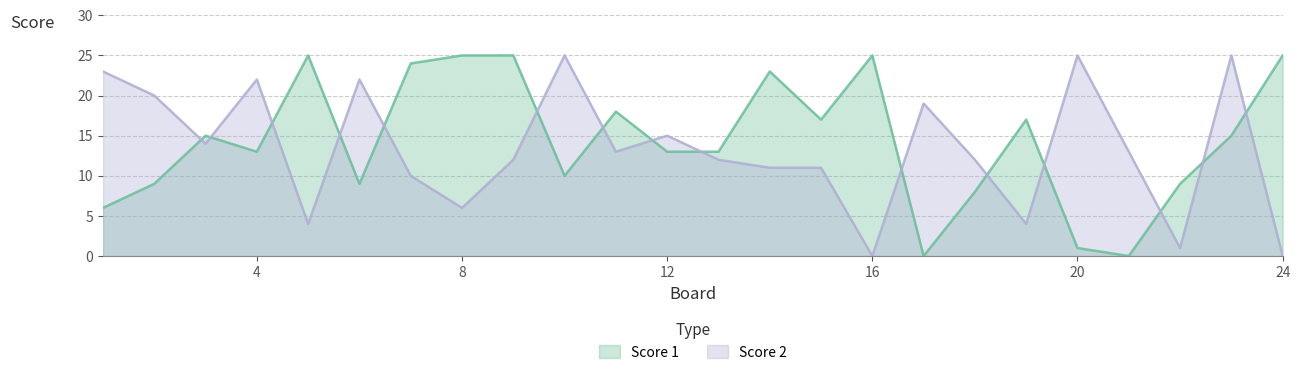

What is the total value across all series at 22?

10